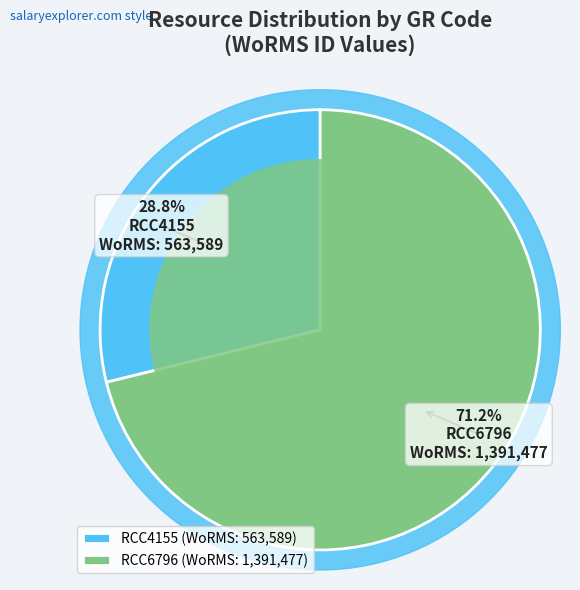

What percentage is the RCC4155 slice, to the nearest percent?

29%